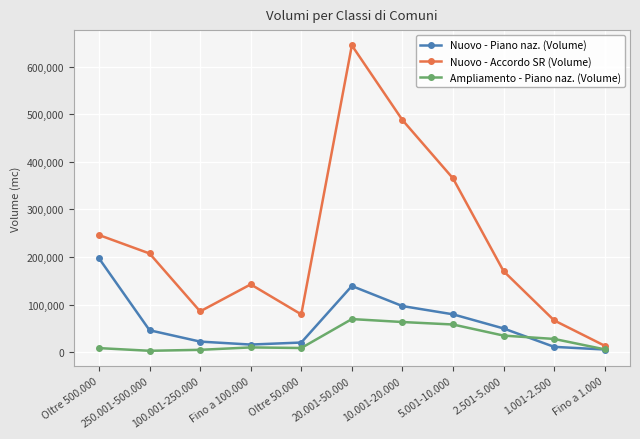

How many distinct data groups are displayed?

3